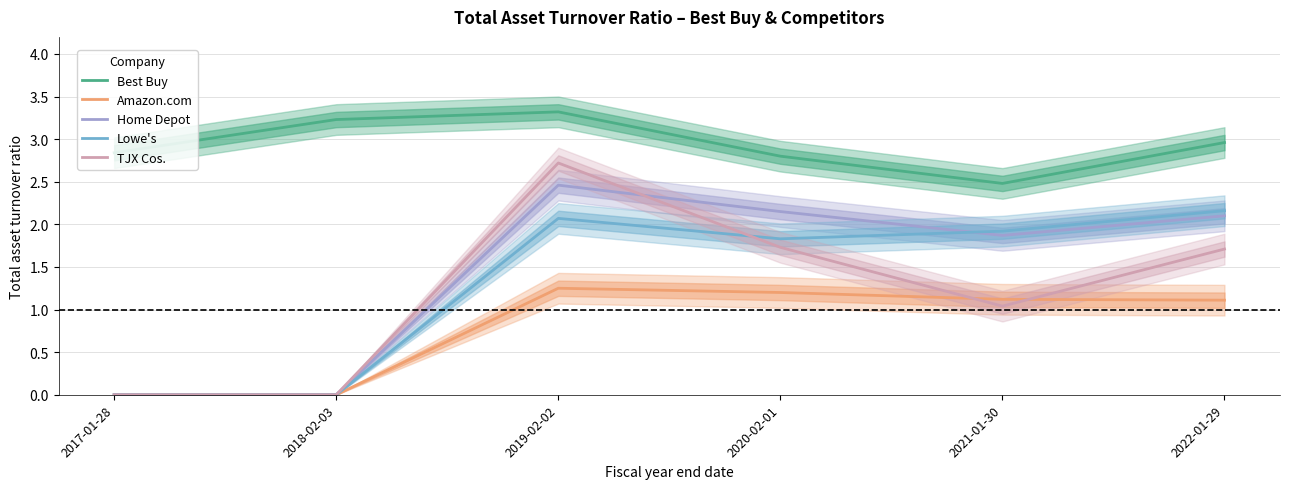

After their last crossing, which series has the higher values: Amazon.com or TJX Cos.?

TJX Cos.